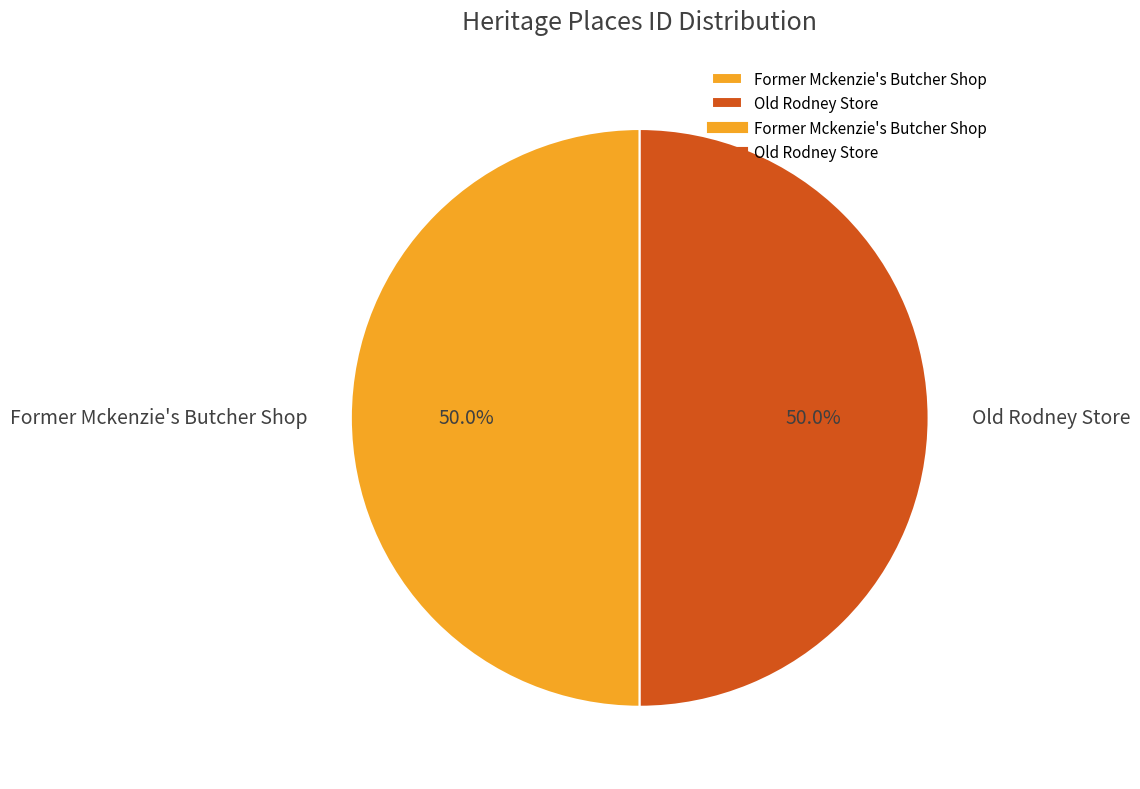

What is the total percentage of Former Mckenzie's Butcher Shop and Old Rodney Store?

100.0%